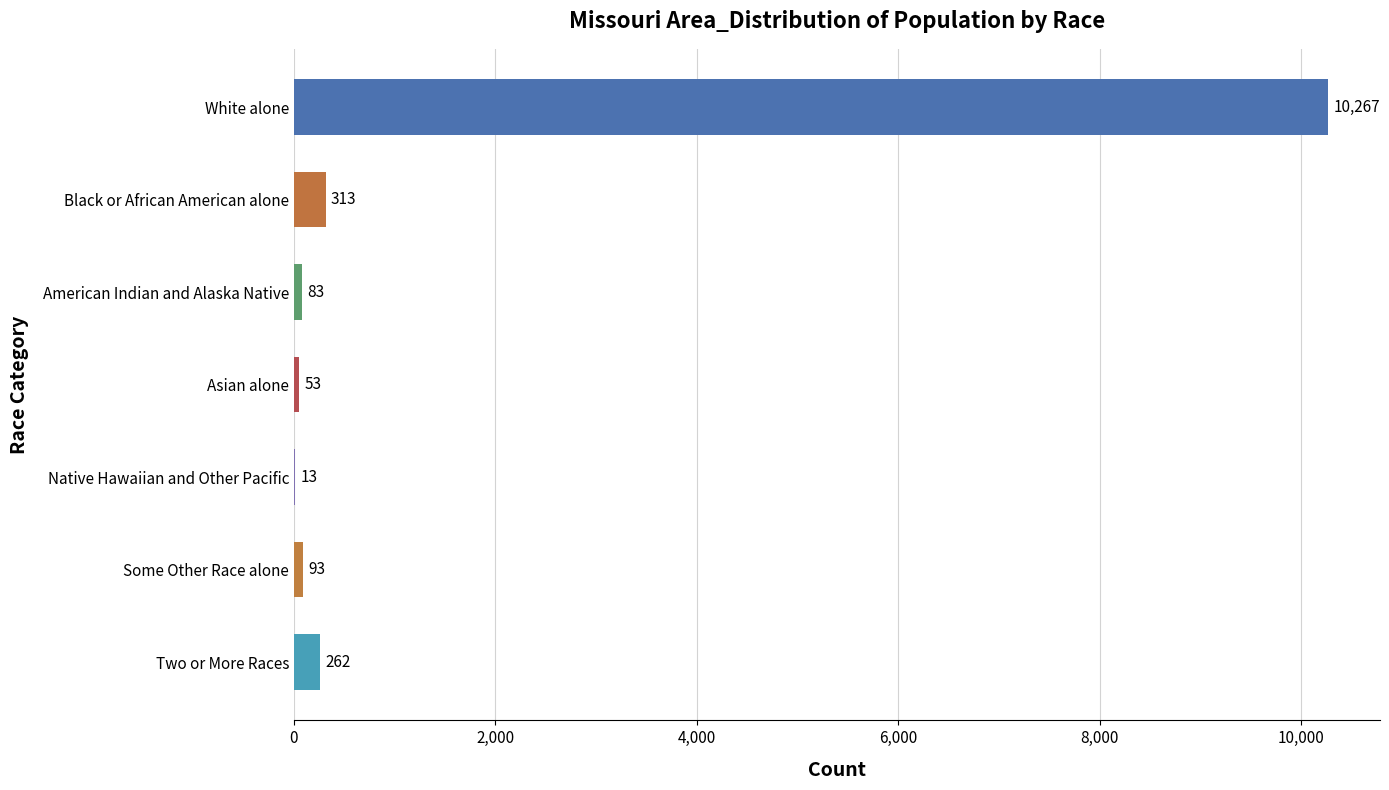

What is the greatest value displayed?

10267